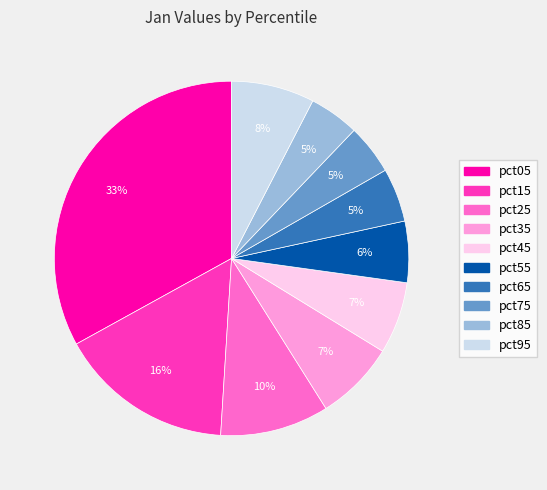

To the nearest percent, what portion does pct35 represent?

7%